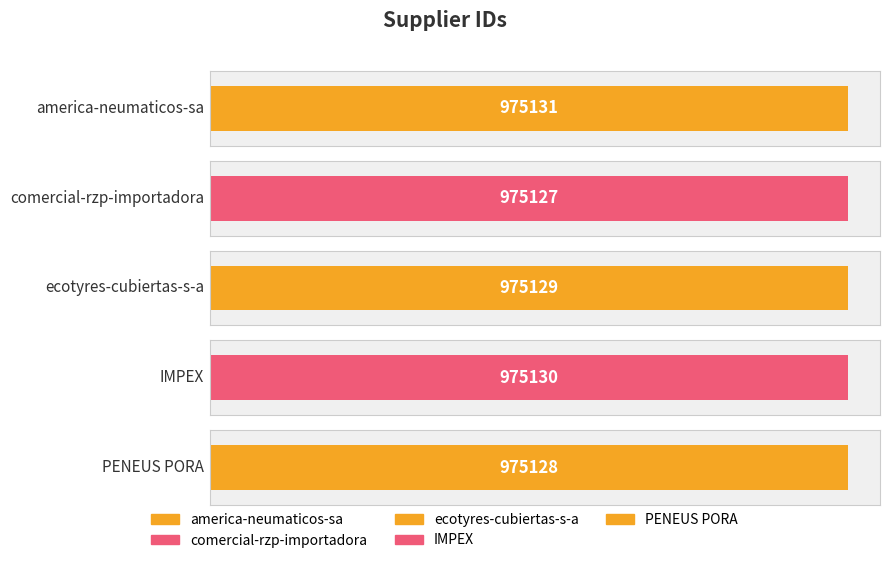

True or false: the data shows 451857 at PENEUS PORA.

False